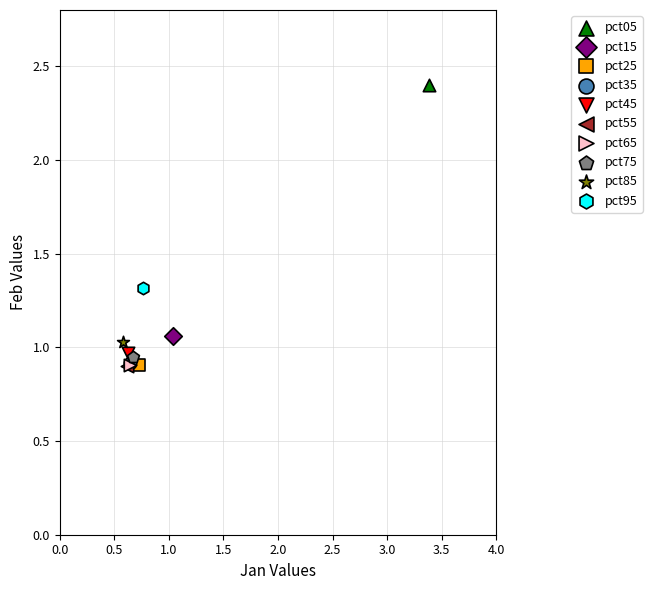

What are all the series names shown in the legend?

pct05, pct15, pct25, pct35, pct45, pct55, pct65, pct75, pct85, pct95